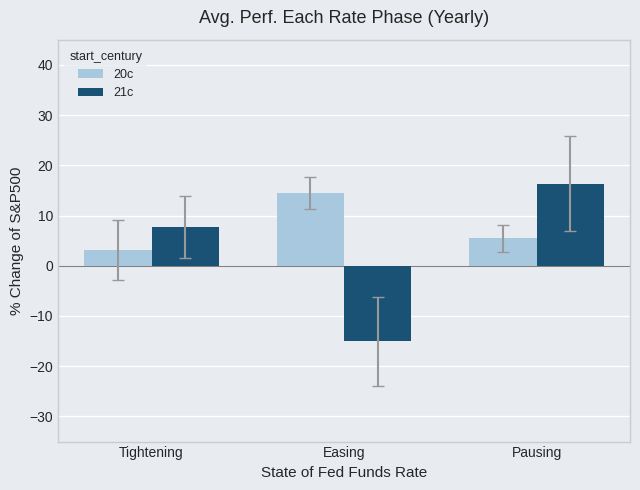

Reading left to right, transcribe all the data shown in this chart.

20c: Tightening=3.2	Easing=14.5	Pausing=5.5
21c: Tightening=7.7	Easing=-15.1	Pausing=16.3